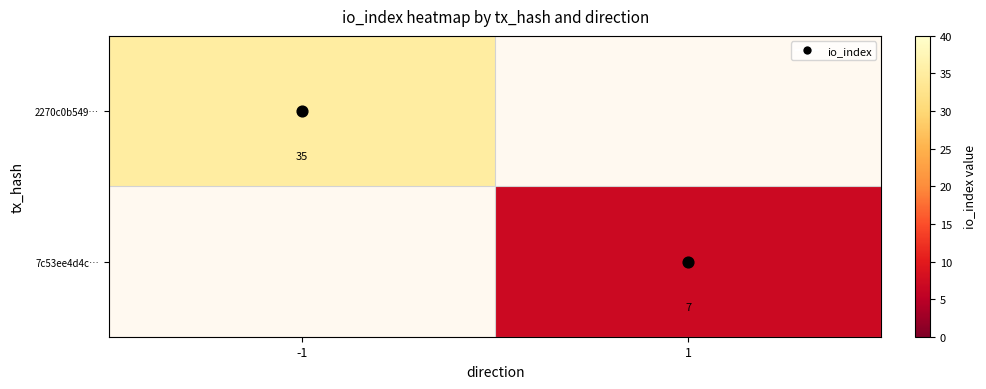

What is the greatest value displayed?

35.0